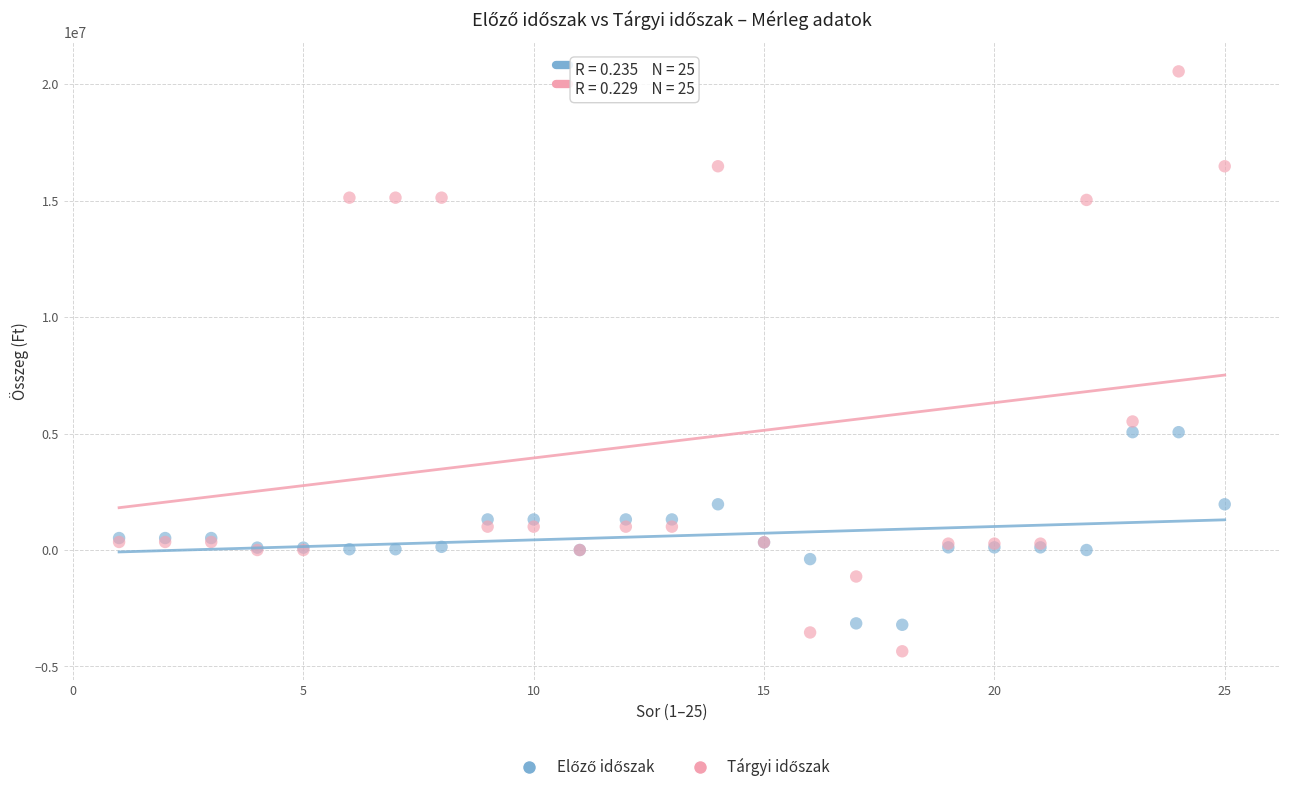

Across all series, what Y value is closest to 8102368?

5519729